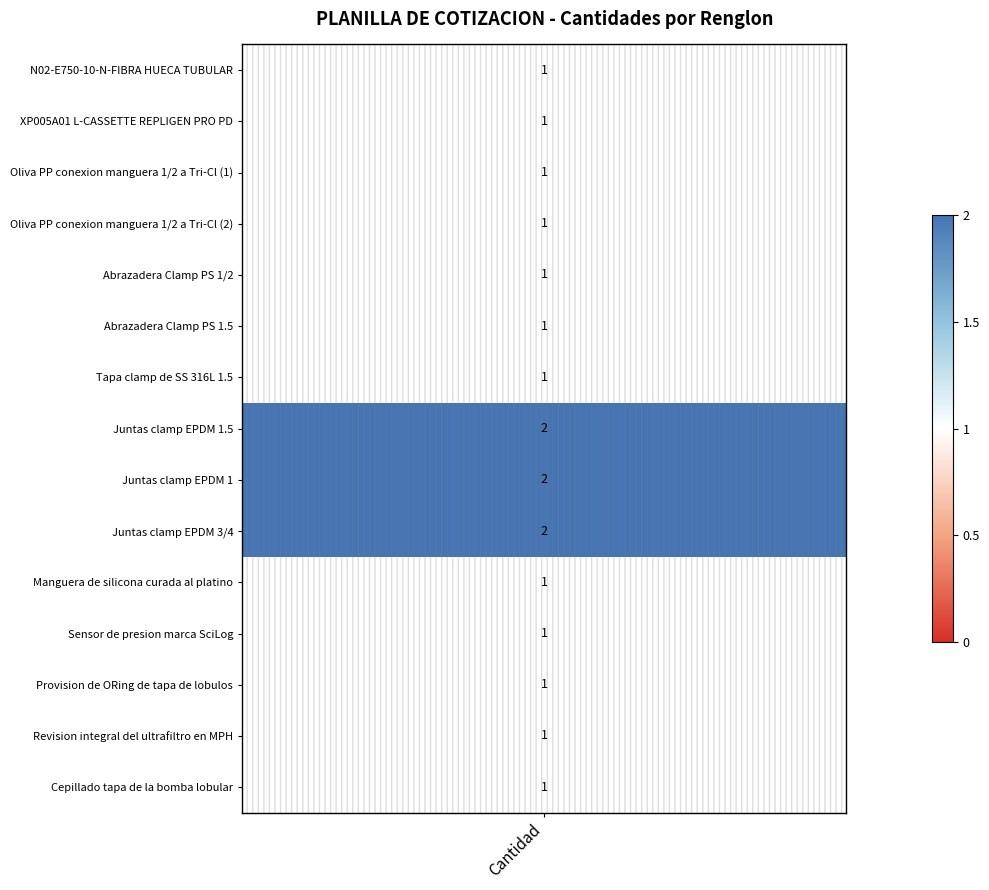

What is the sum of all values?

18